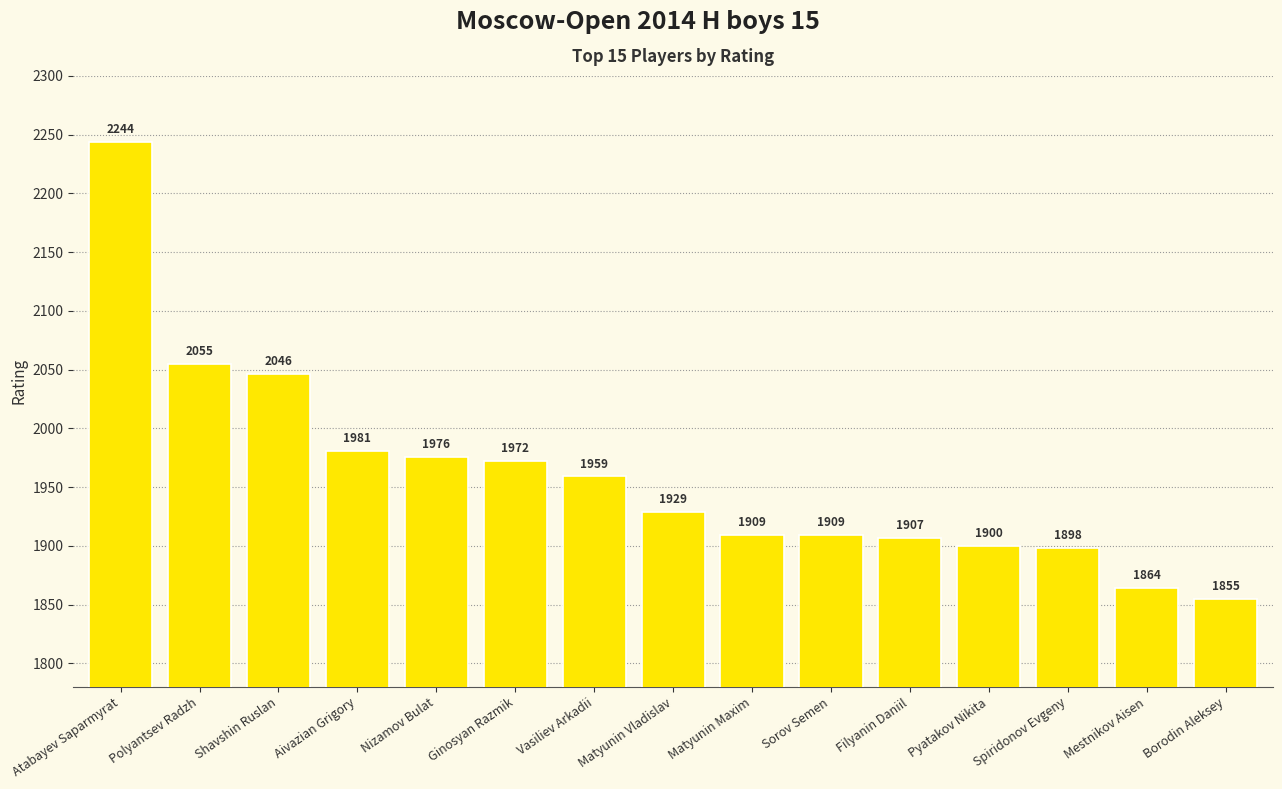

The chart shows a value of 1972 at Ginosyan Razmik. True or false?

True